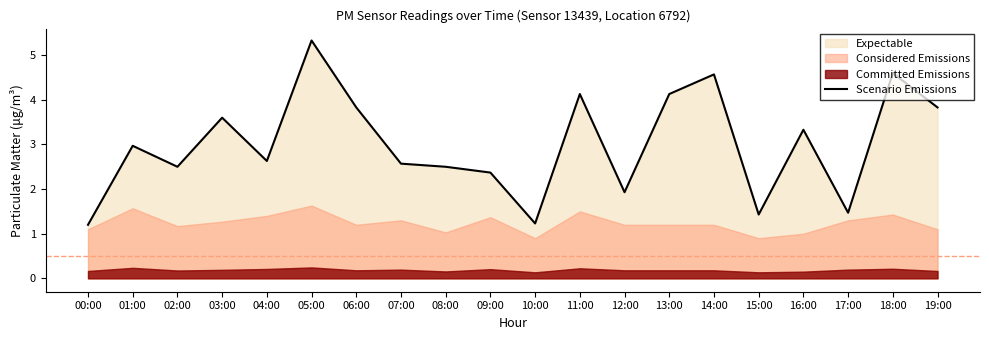

The chart shows a value of 2.5 at 19:00. True or false?

False